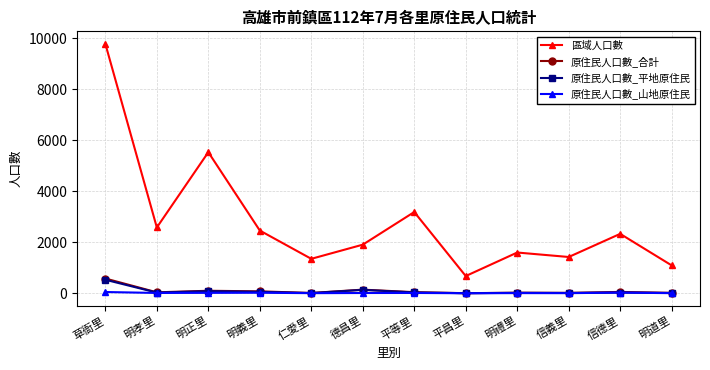

At which category is the sum across all series the highest?

草衙里